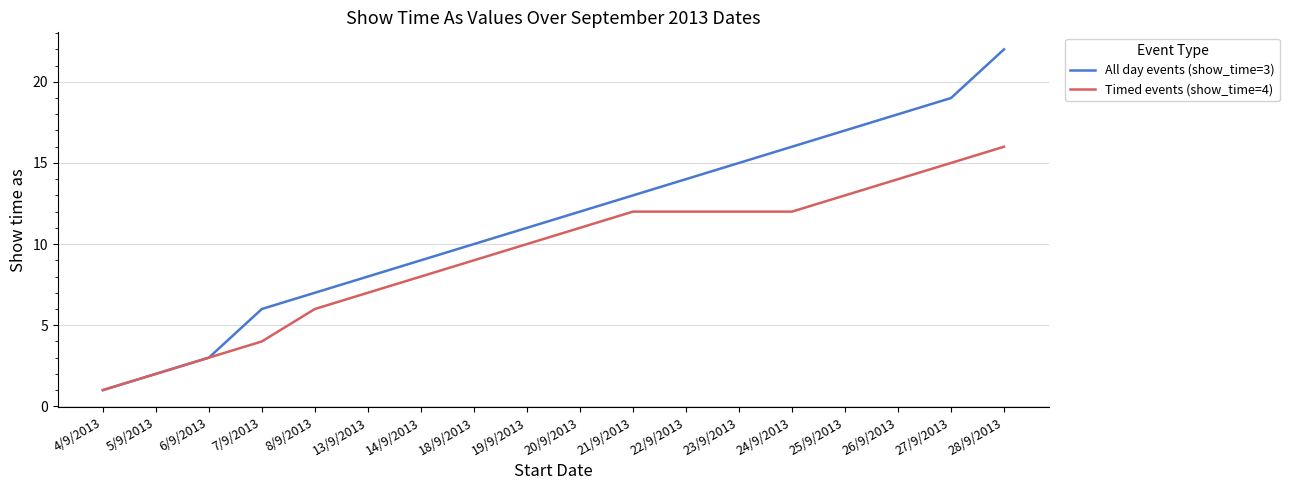

Is the value of Timed events (show_time=4) at 5/9/2013 greater than the value of All day events (show_time=3) at 24/9/2013?

No